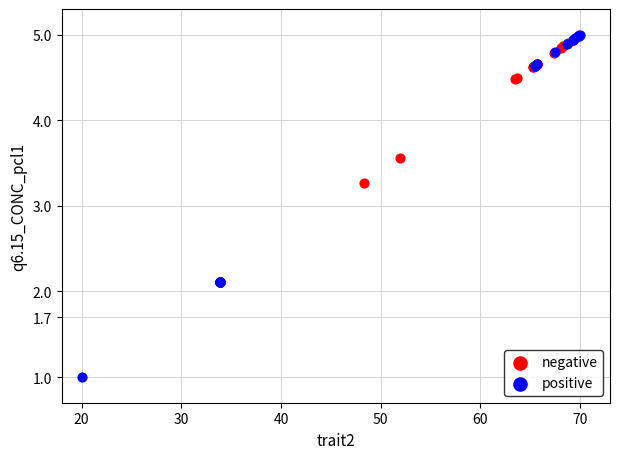

What are all the series names shown in the legend?

negative, positive